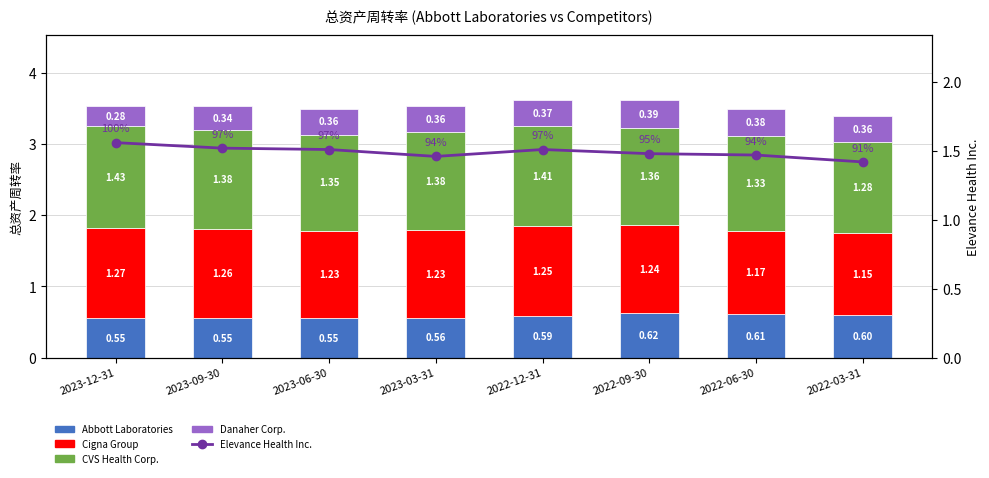

Reading right to left, what are all the values shown in this chart?

Abbott Laboratories: 0.6	0.6	0.6	0.6	0.6	0.6	0.6	0.6
Cigna Group: 1.1	1.2	1.2	1.2	1.2	1.2	1.3	1.3
CVS Health Corp.: 1.3	1.3	1.4	1.4	1.4	1.3	1.4	1.4
Danaher Corp.: 0.4	0.4	0.4	0.4	0.4	0.4	0.3	0.3
Elevance Health Inc.: 1.4	1.5	1.5	1.5	1.5	1.5	1.5	1.6